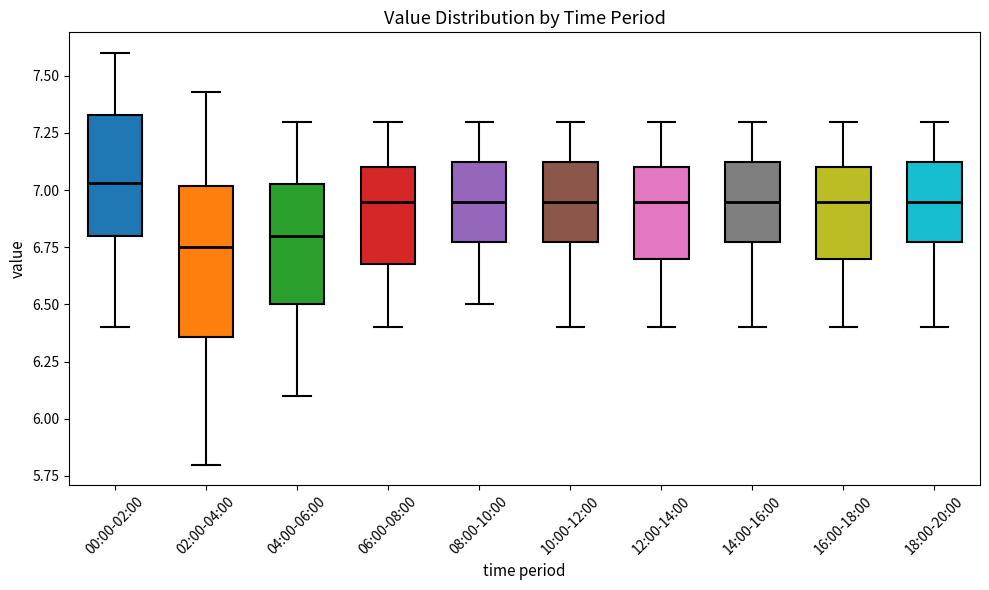

Where is the lower edge of the box for 14:00-16:00 on the y-axis? The values are not printed on the chart, so give them approximately, as read against the axis.

6.80